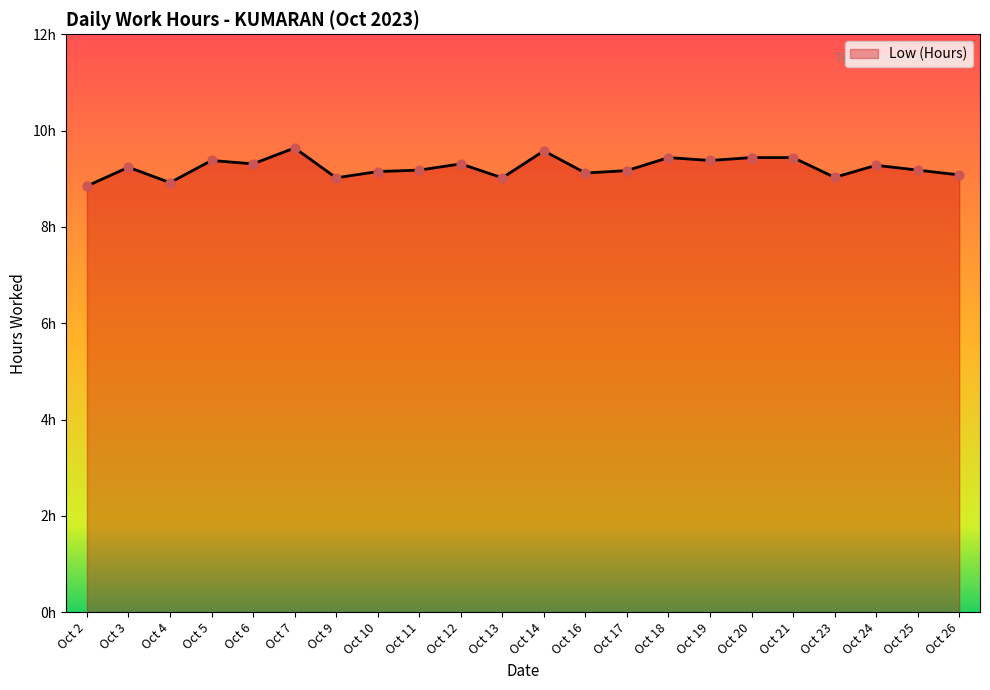

Which has a higher value, Oct 20 or Oct 3?

Oct 20